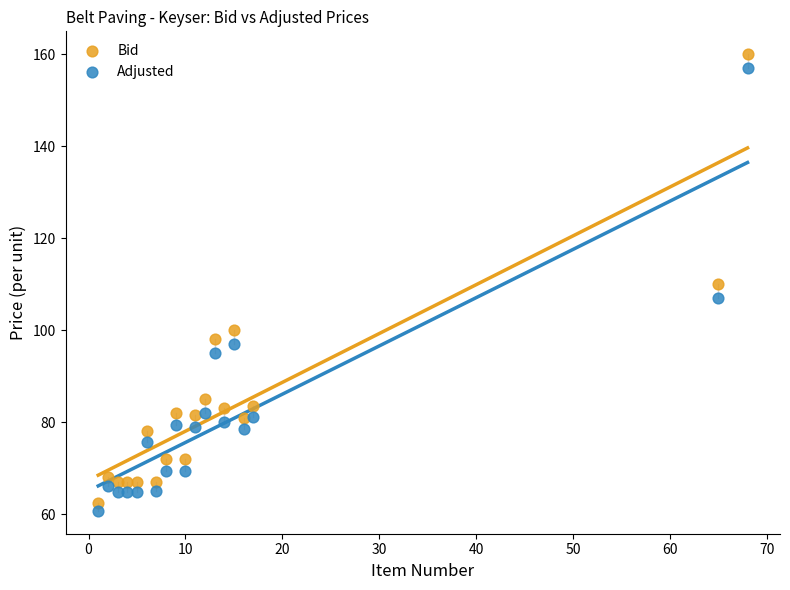

What are all the series names shown in the legend?

Bid, Adjusted